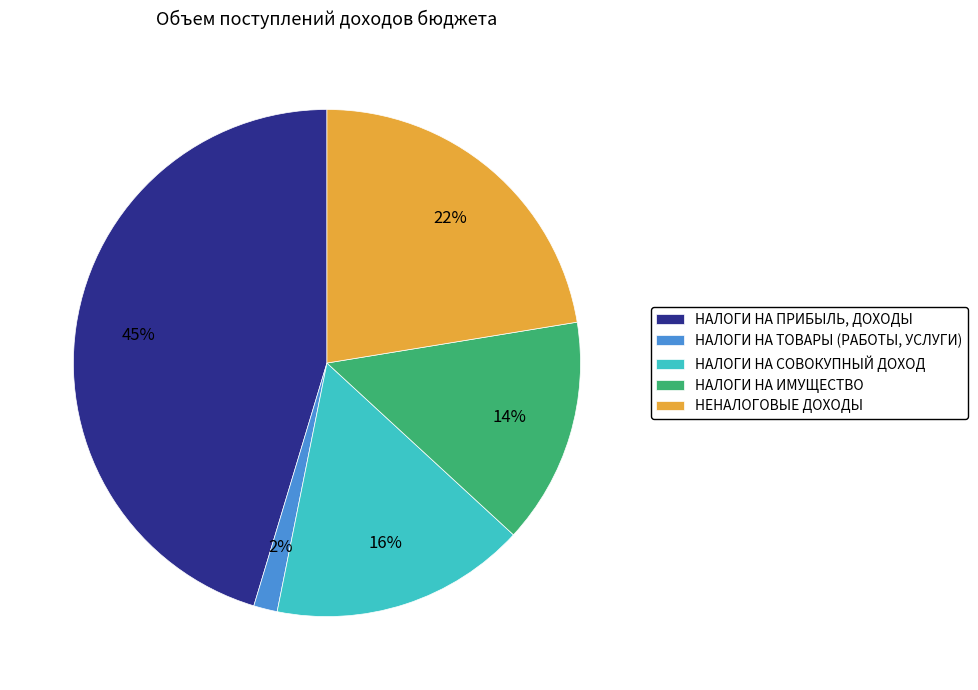

Which category has the biggest portion of the pie?

НАЛОГИ НА ПРИБЫЛЬ, ДОХОДЫ